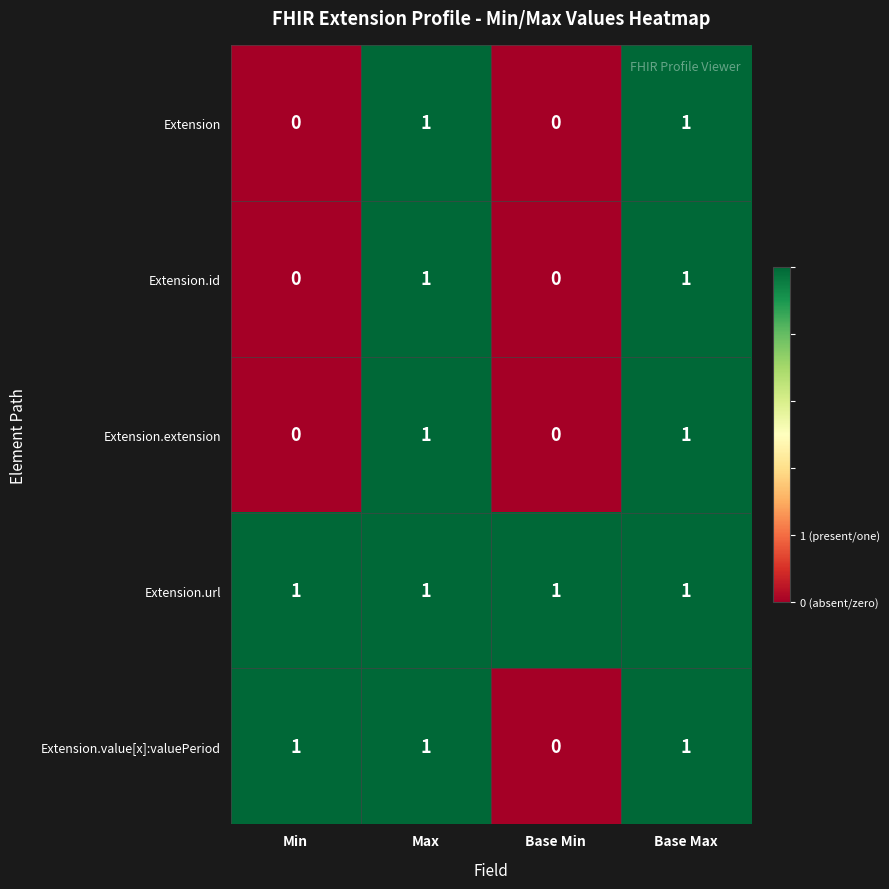

Count the number of categories in the chart.

4